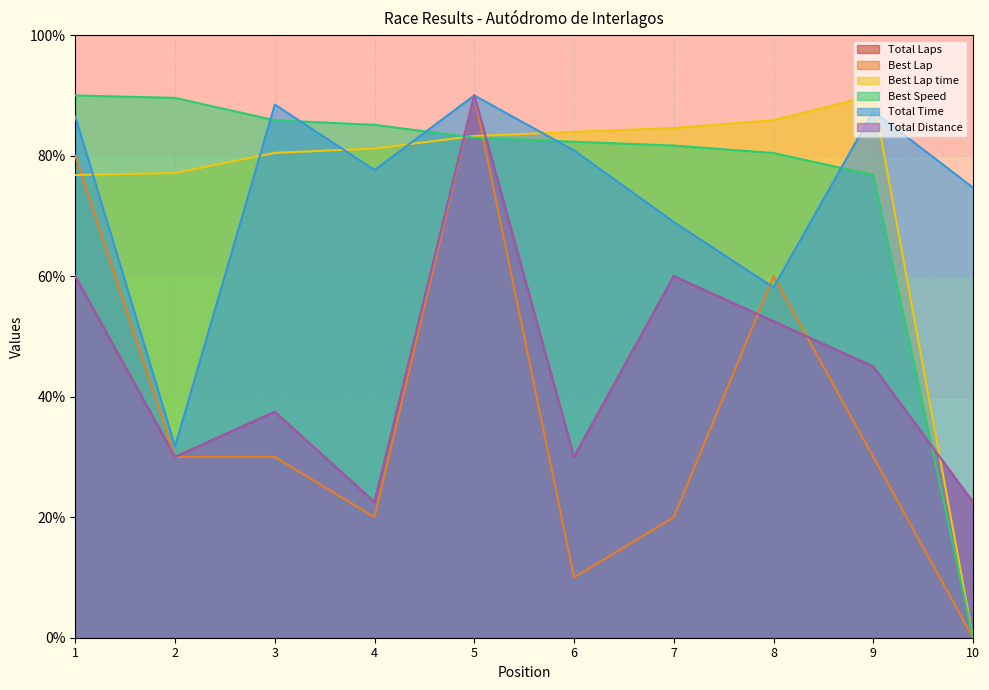

What is the value of the Total Distance point at the 8th from the left?

52.5